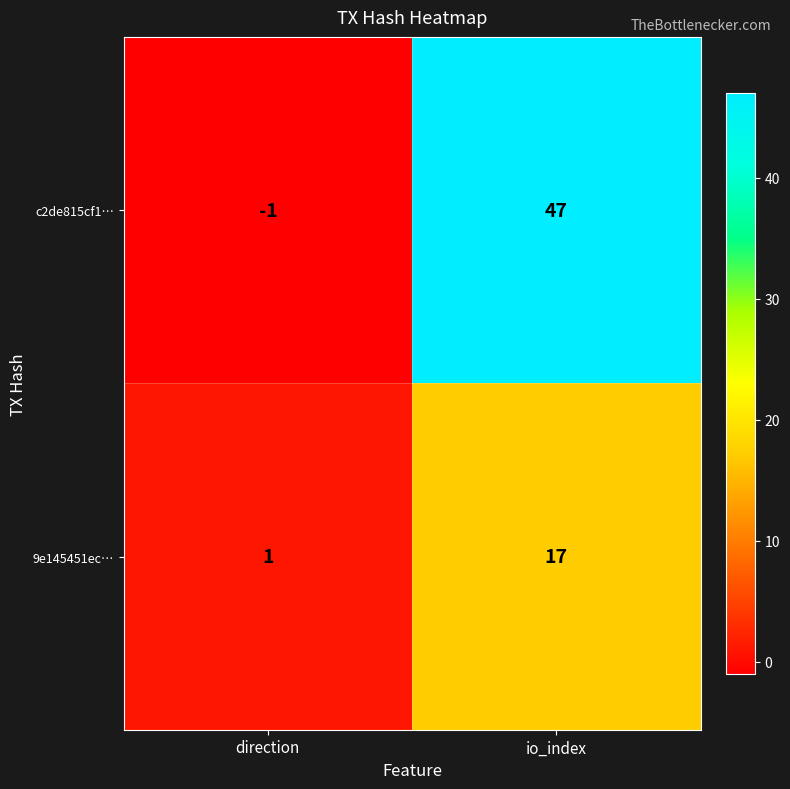

The 9e145451ec… series shows 17 at io_index. True or false?

True